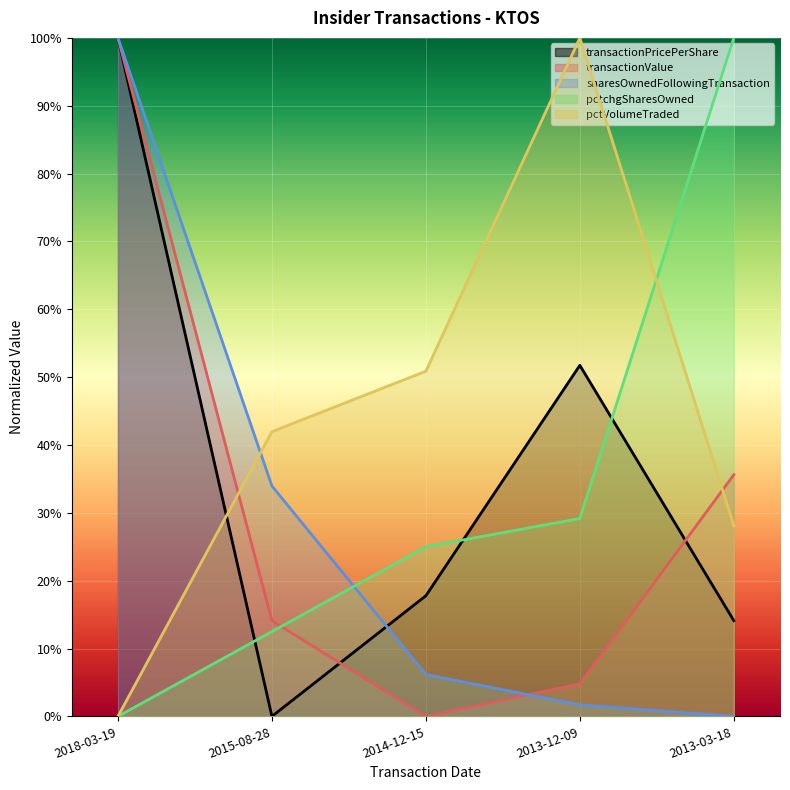

How many series are shown in this chart?

5